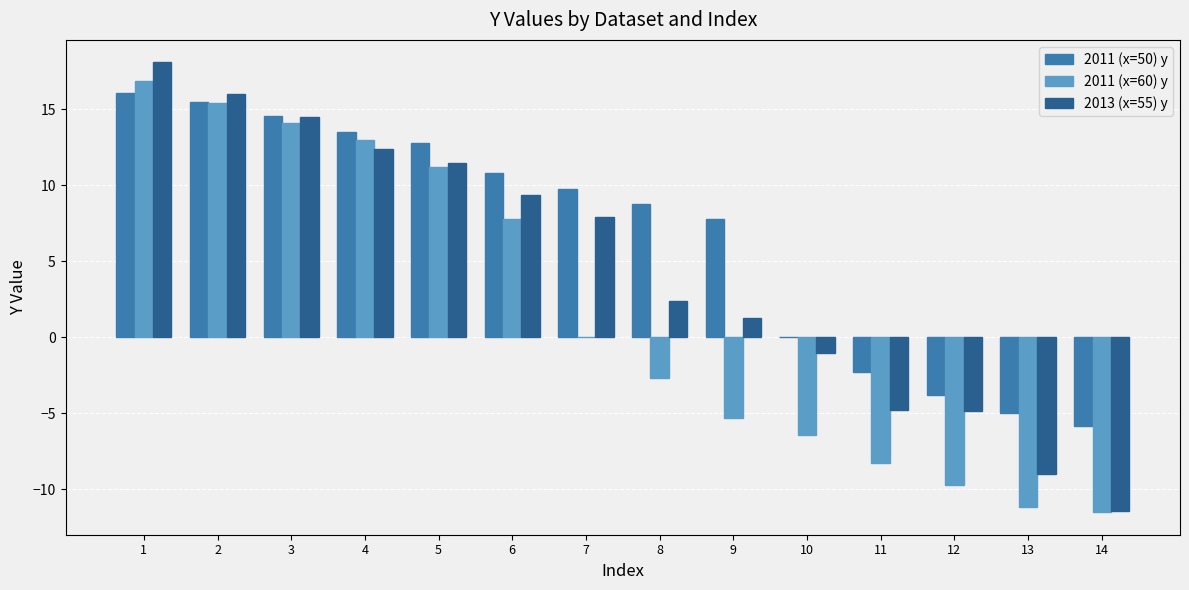

How many distinct data groups are displayed?

3